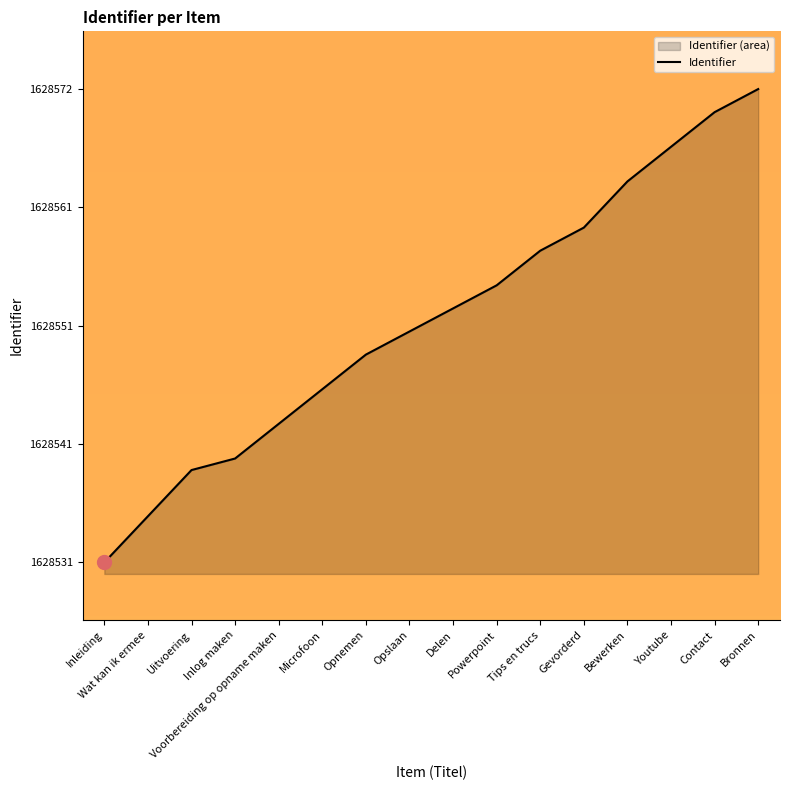

What is the difference between the values at Inlog maken and Inleiding?

9